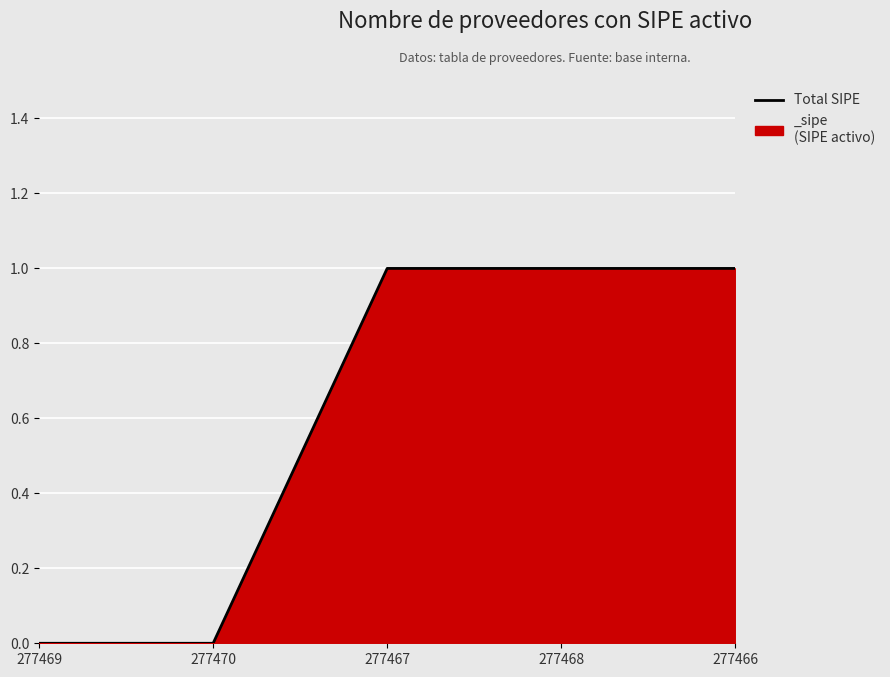

What is the difference between the second highest and minimum values?

1